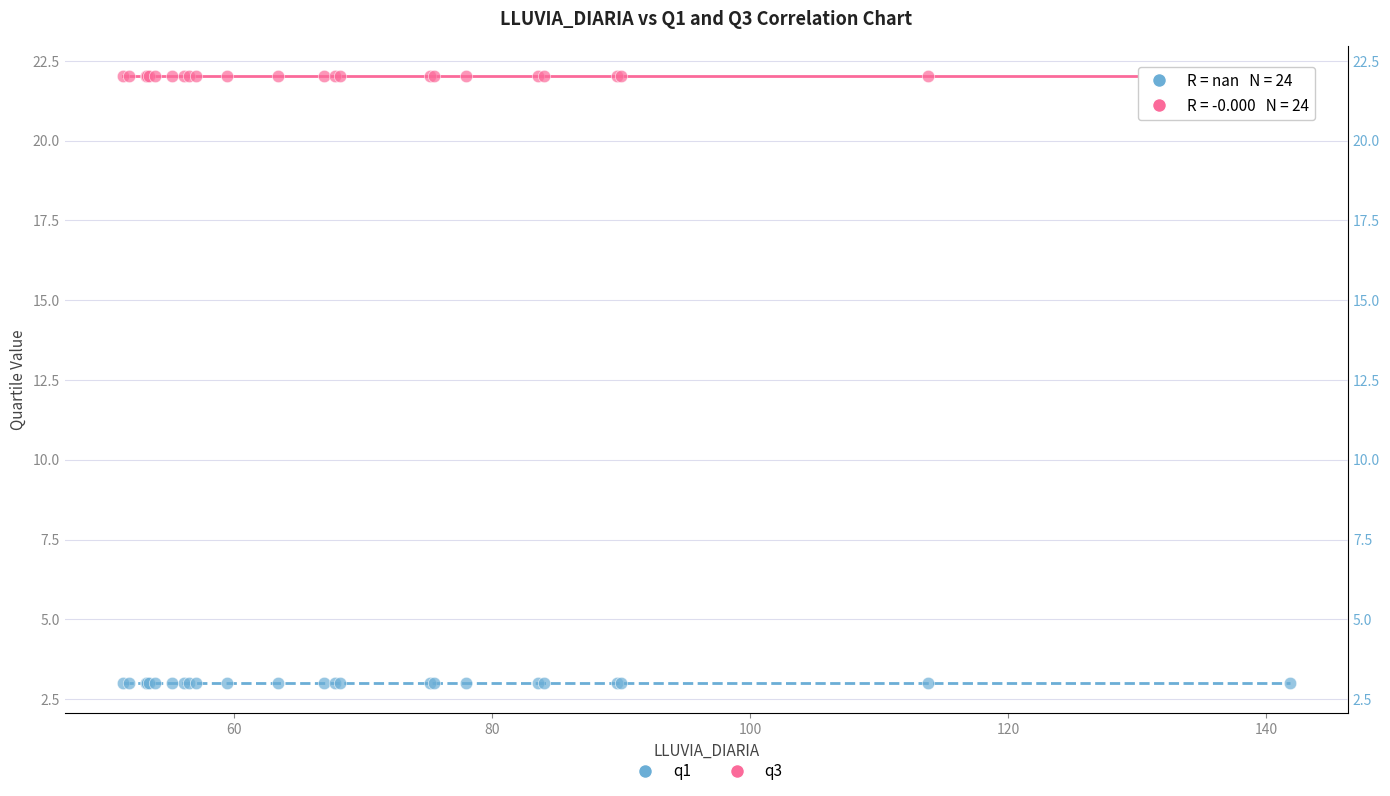

Which series contains the highest Y value?

q3